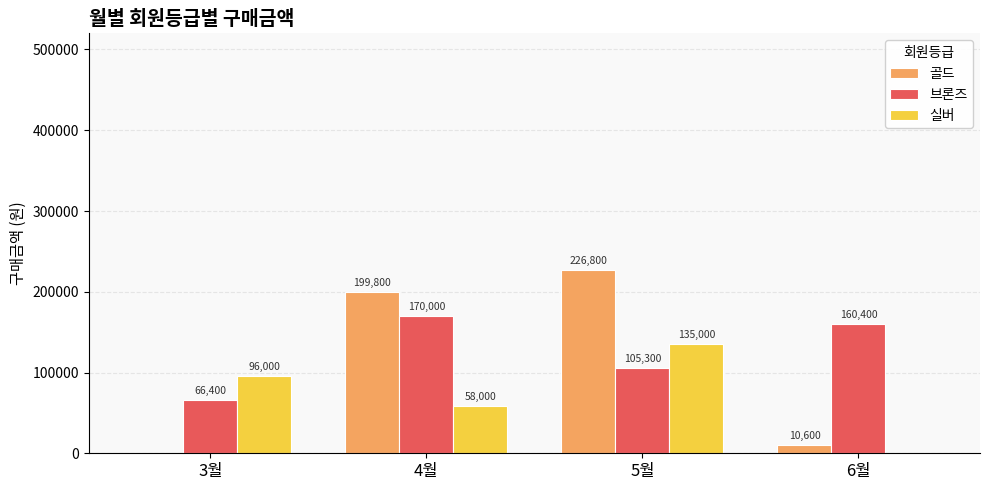

Which series changed the most between 4월 and 6월?

골드